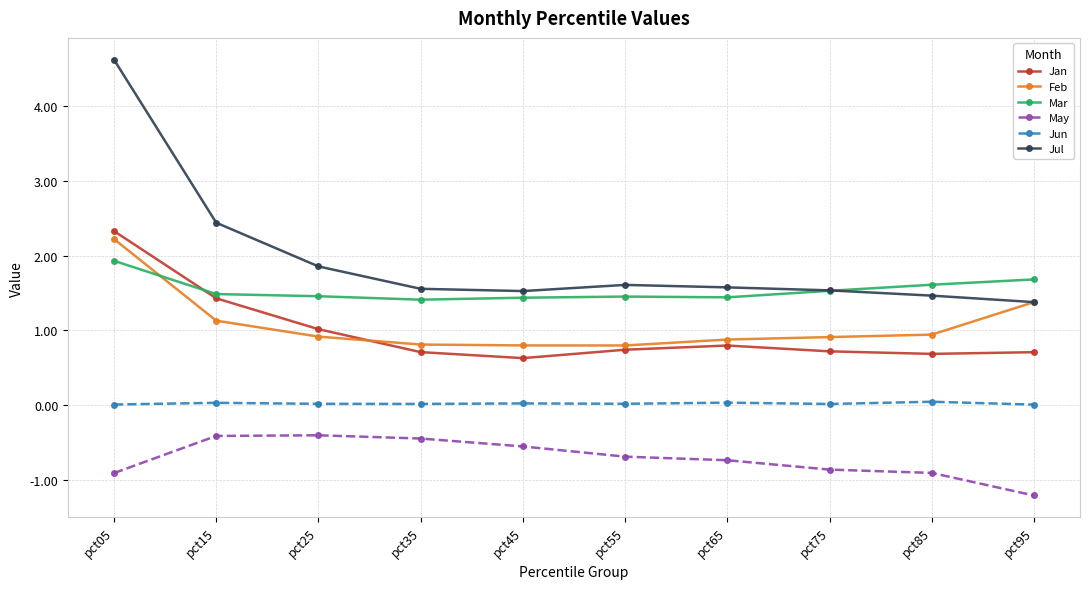

How many lines are shown in the chart?

6